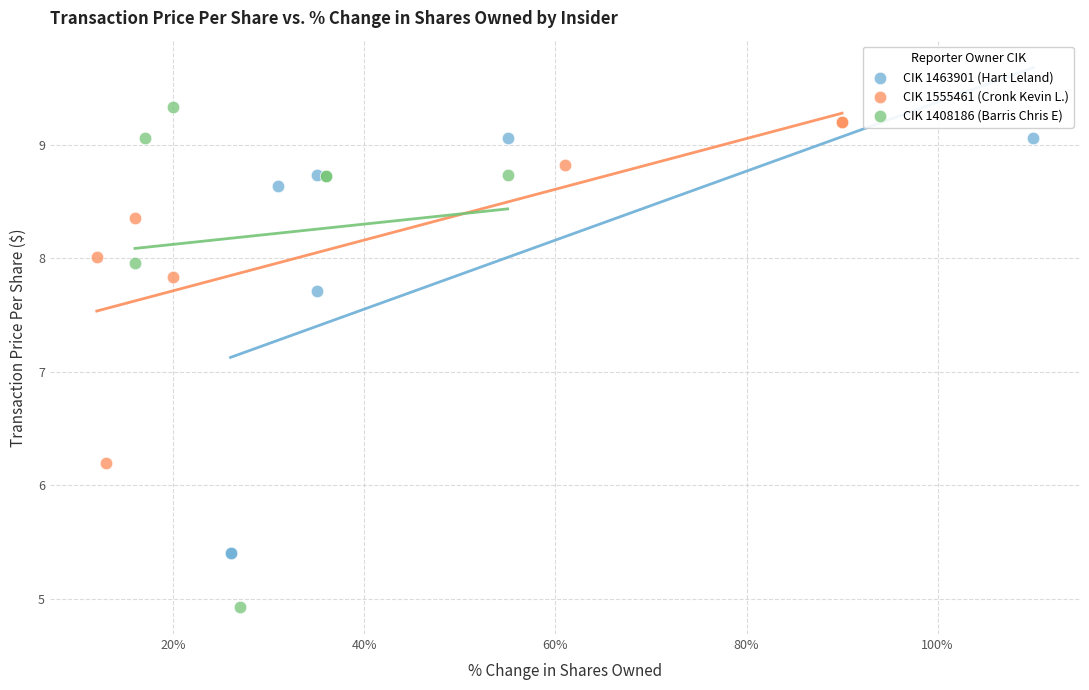

Which series reaches the minimum Y coordinate?

CIK 1408186 (Barris Chris E)